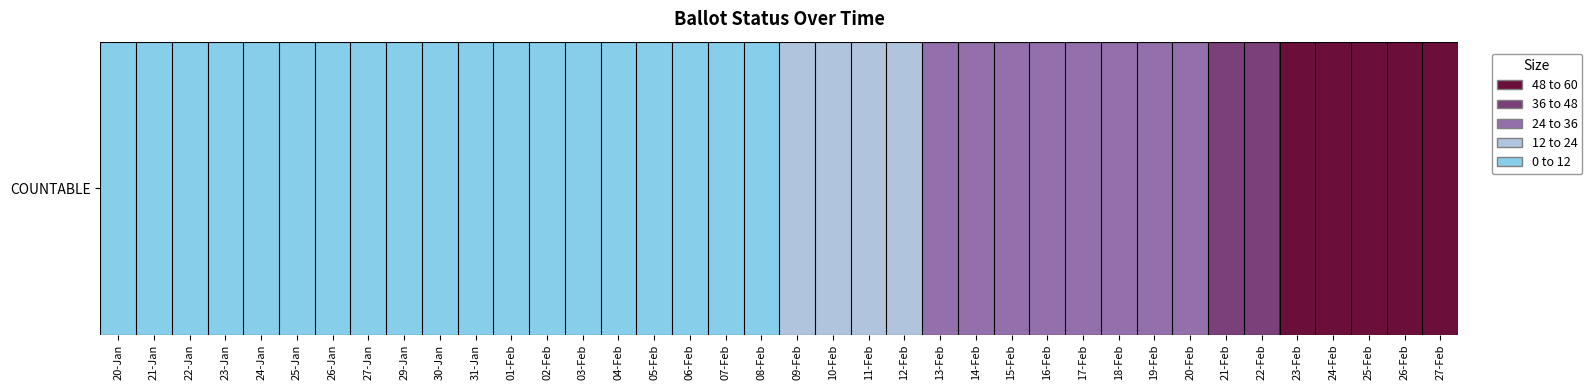

Reading right to left, transcribe all the data shown in this chart.

27-Feb=60	26-Feb=57	25-Feb=57	24-Feb=54	23-Feb=51	22-Feb=45	21-Feb=37	20-Feb=34	19-Feb=34	18-Feb=34	17-Feb=34	16-Feb=33	15-Feb=30	14-Feb=29	13-Feb=26	12-Feb=20	11-Feb=20	10-Feb=15	09-Feb=14	08-Feb=10	07-Feb=8	06-Feb=8	05-Feb=8	04-Feb=8	03-Feb=8	02-Feb=8	01-Feb=8	31-Jan=8	30-Jan=2	29-Jan=0	27-Jan=0	26-Jan=0	25-Jan=0	24-Jan=0	23-Jan=0	22-Jan=0	21-Jan=0	20-Jan=0